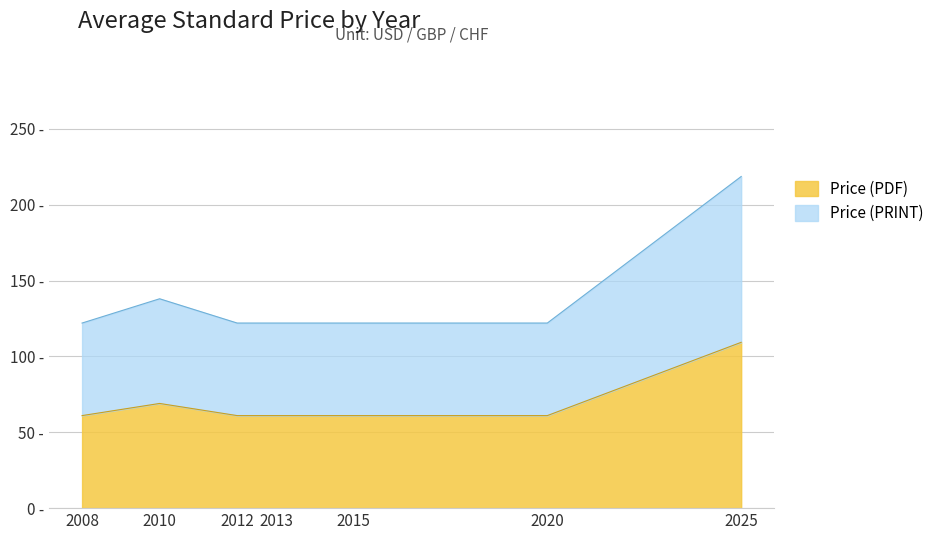

Is it true that Price (PDF) equals 61.0 at 2012?

True